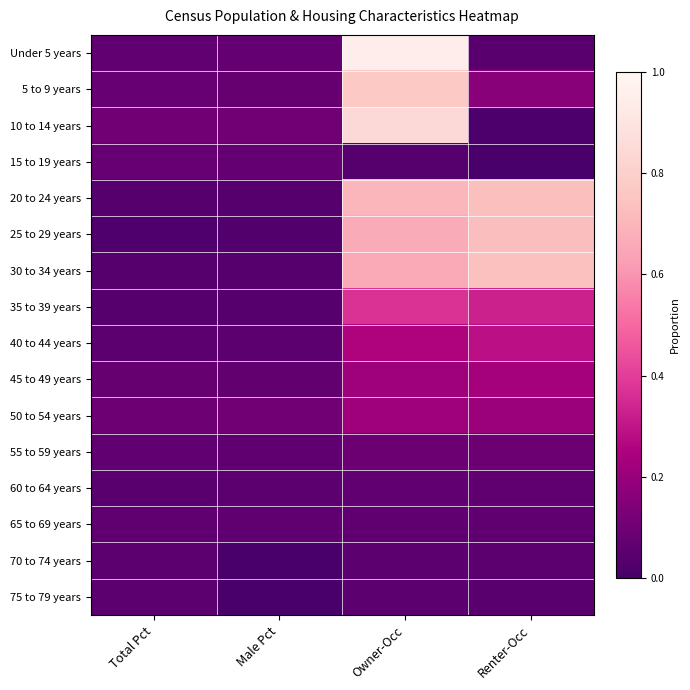

How many distinct data groups are displayed?

16